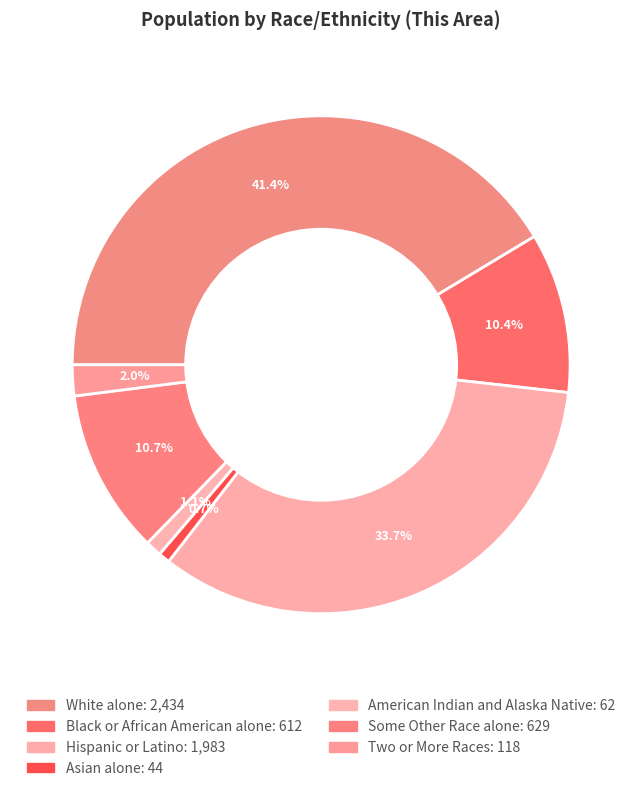

Count the number of slices in the pie.

7